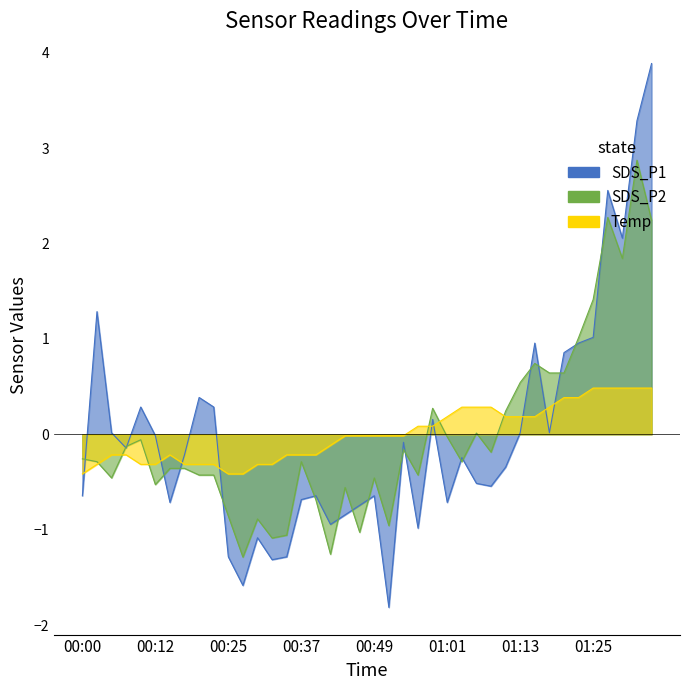

In SDS_P2, how many points are lower than both neighbors (excluding endpoints)?

11